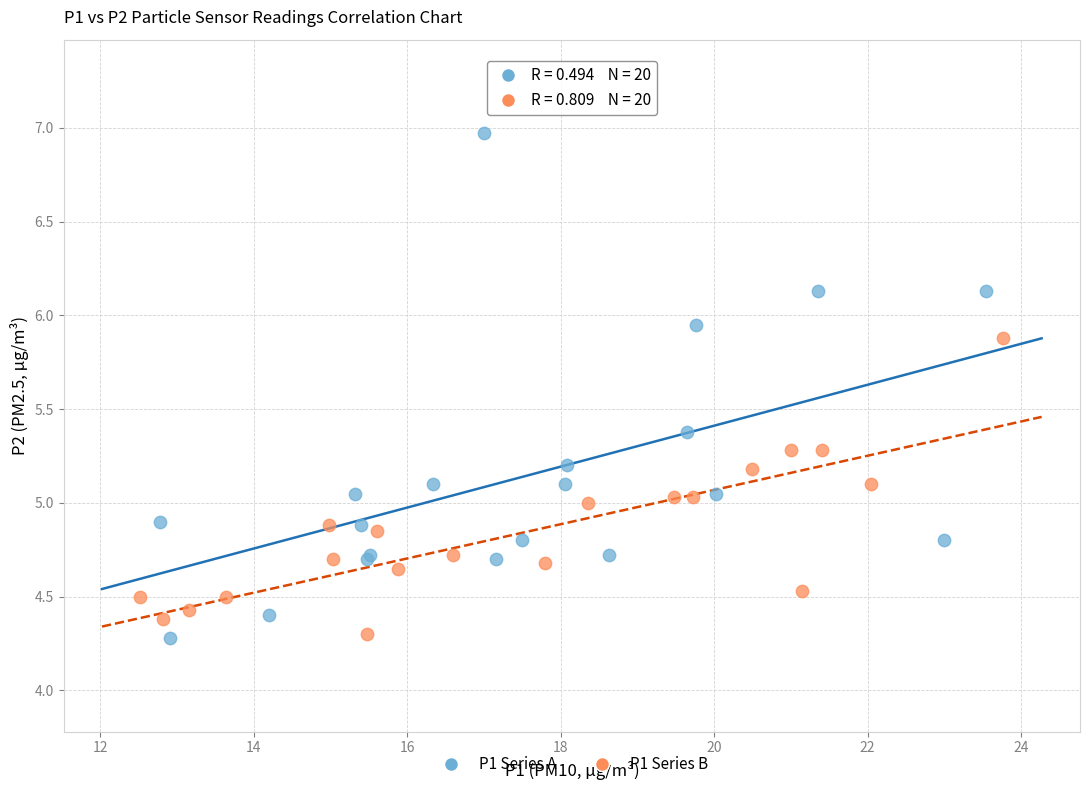

Which series reaches the maximum Y coordinate?

P1 Series A